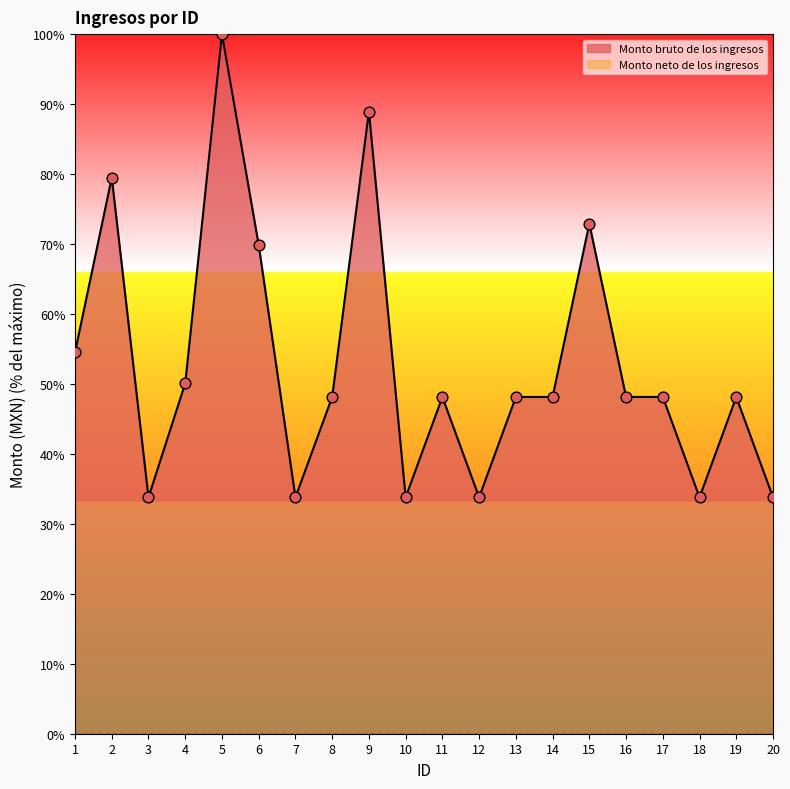

What is the change in value from 1 to 3?

-20.7